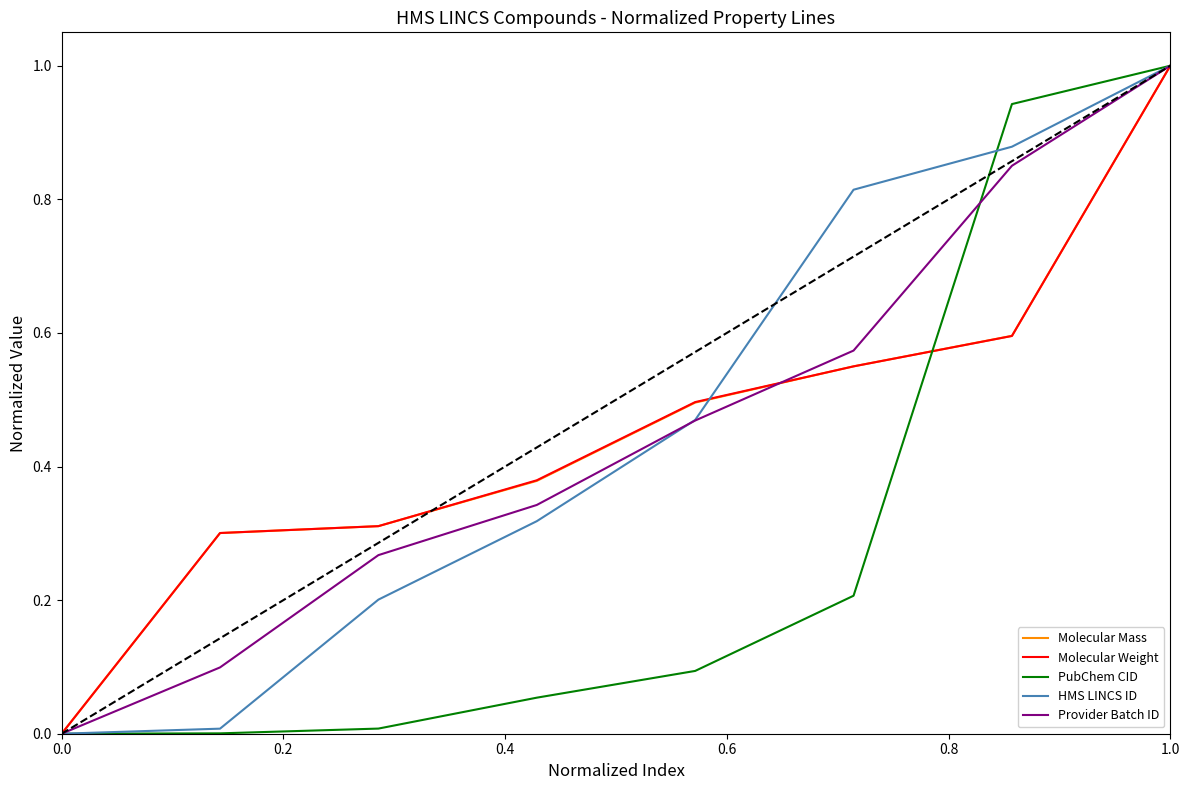

Which label corresponds to the largest value in the chart?

1.0